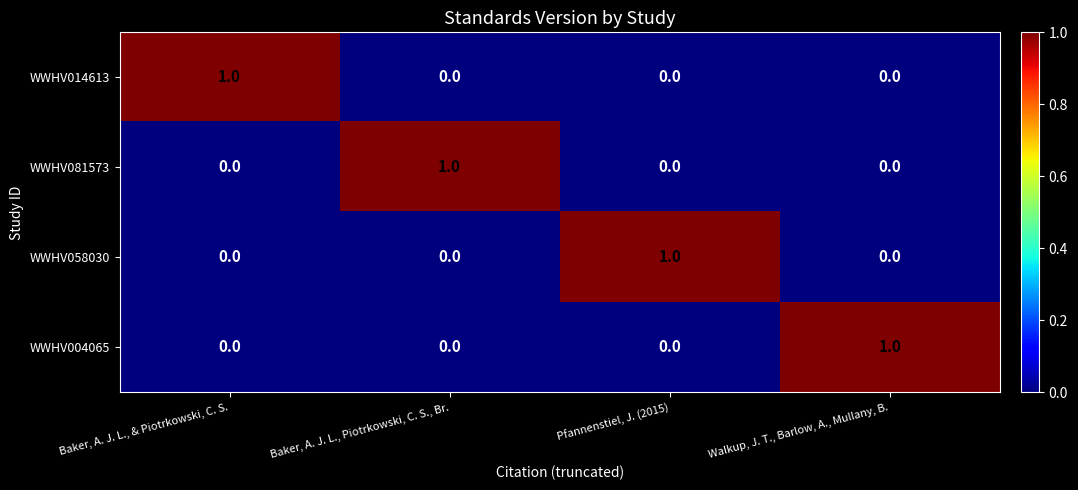

At how many categories does at least one series exceed 0?

4